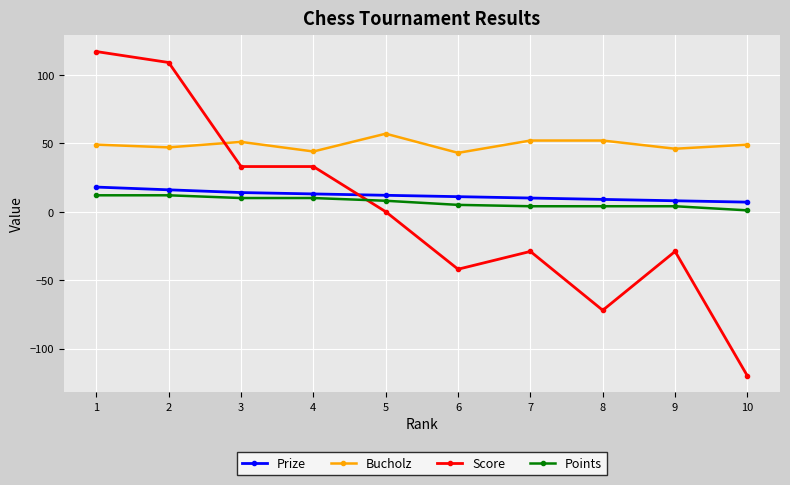

What is the difference between the second highest and minimum values in the Points series?

11